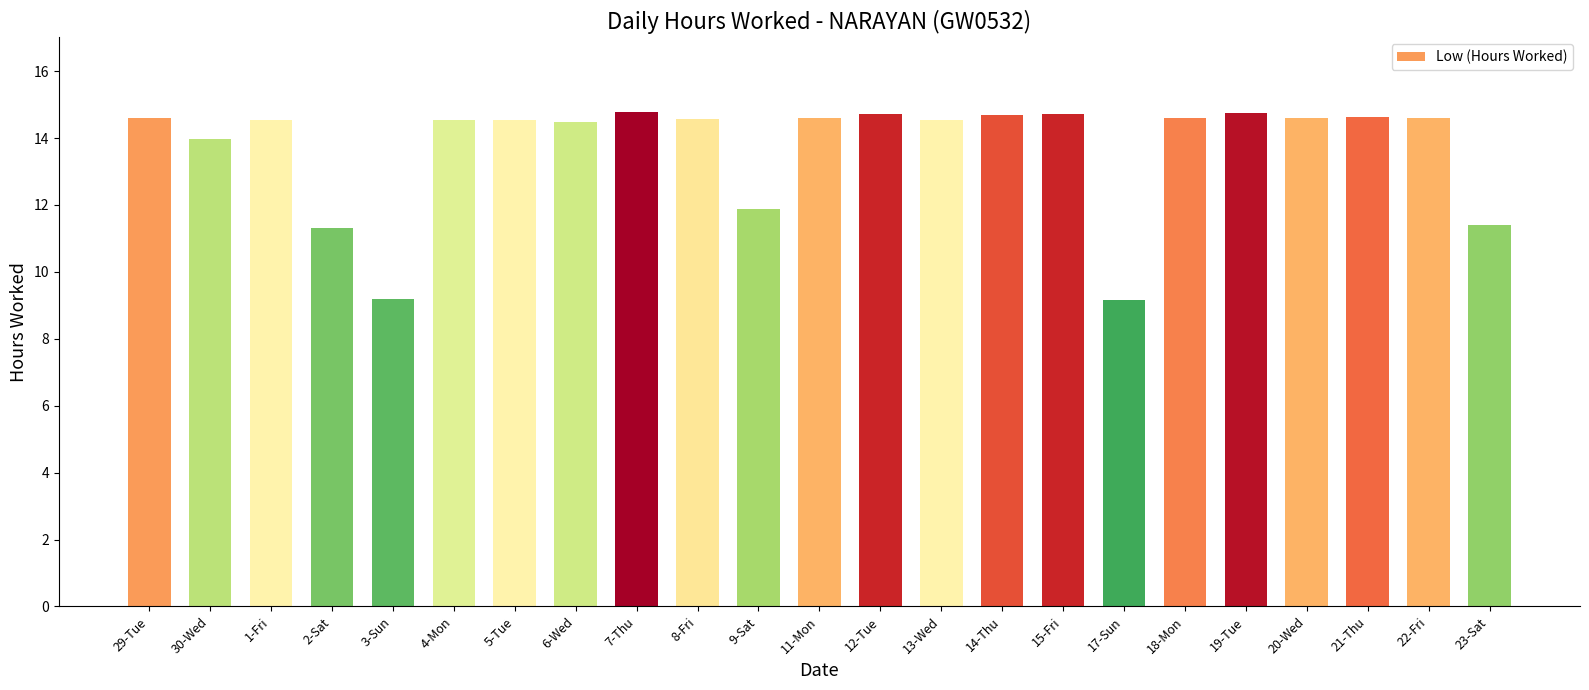

What is the ratio of the value at 6-Wed to the value at 30-Wed?

1.0